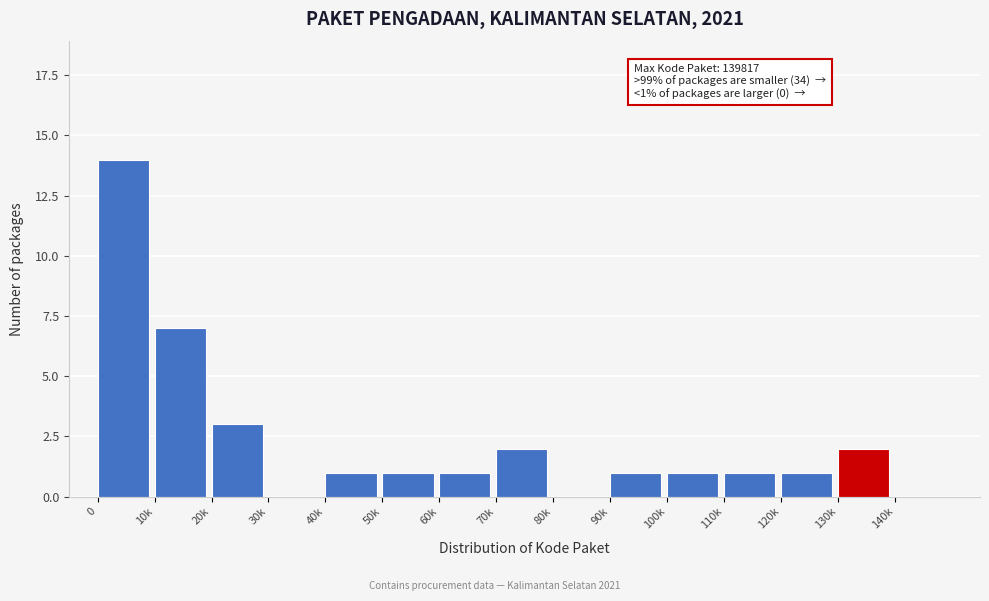

Reading left to right, transcribe all the data shown in this chart.

0=14	10k=7	20k=3	30k=0	40k=1	50k=1	60k=1	70k=2	80k=0	90k=1	100k=1	110k=1	120k=1	130k=2	140k=0